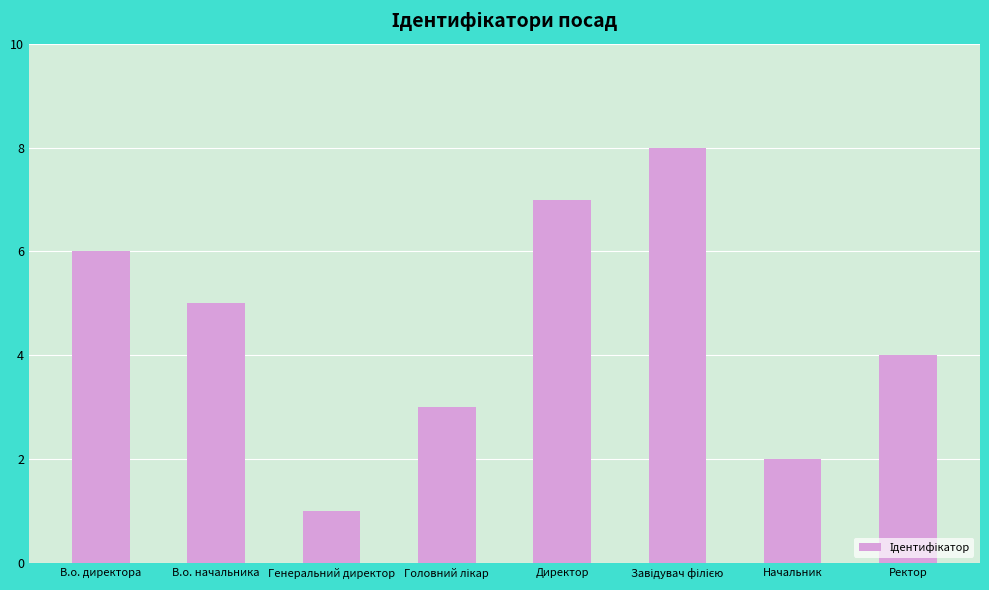

What is the difference between the maximum and minimum values?

7